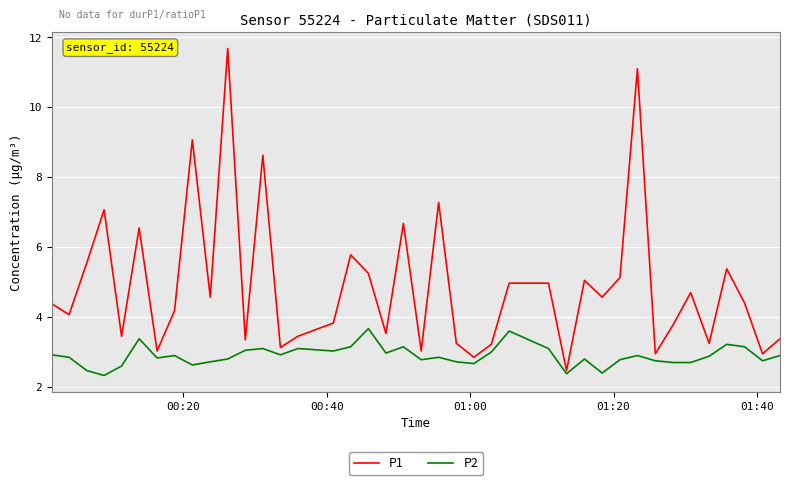

List the series in order of their overall mean, lowest first.

P2, P1